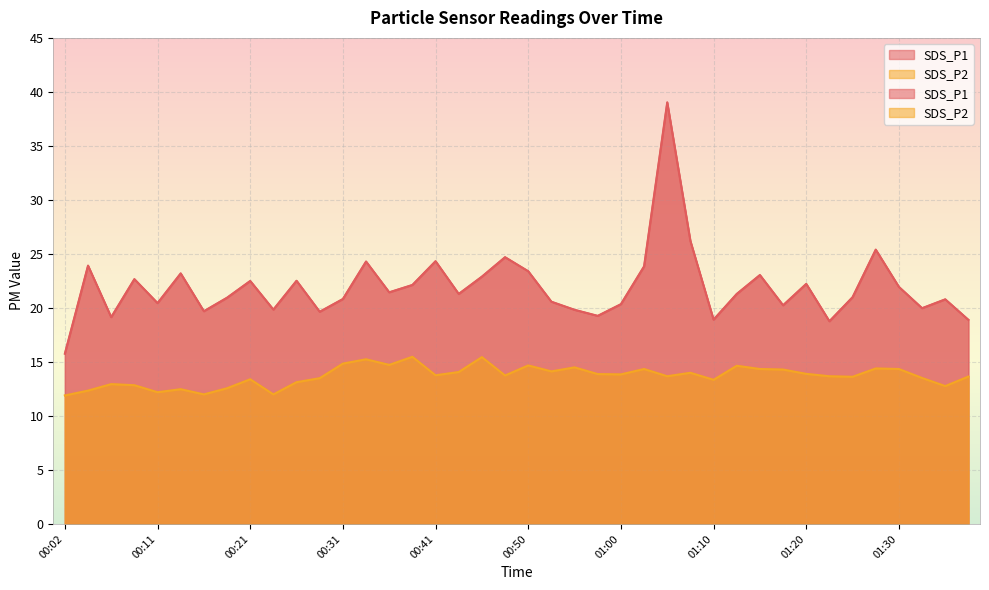

True or false: SDS_P2 has more than 1 points higher than both neighbors.

True